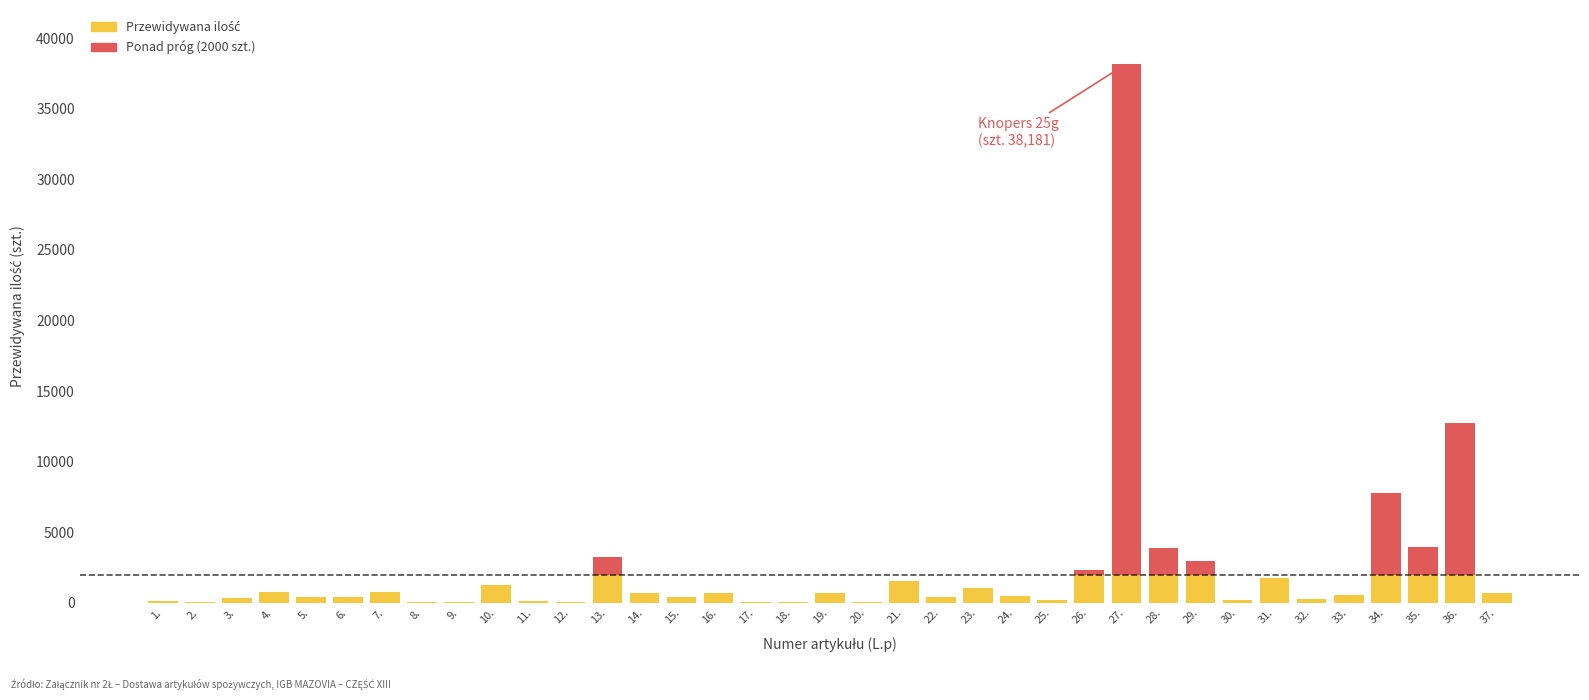

What is the total value across all series at 20.?

77